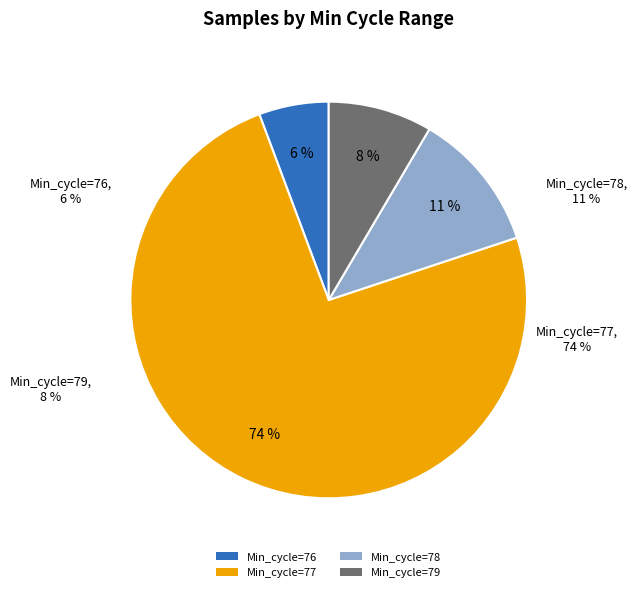

The 77 slice represents 1% of the pie. True or false?

False